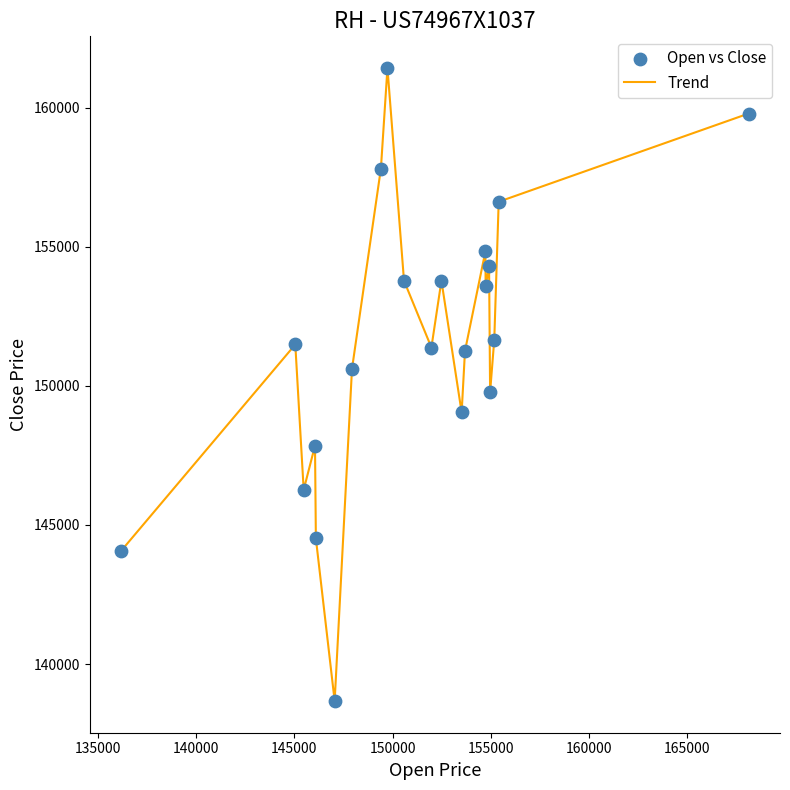

What is the greatest value displayed?

161433